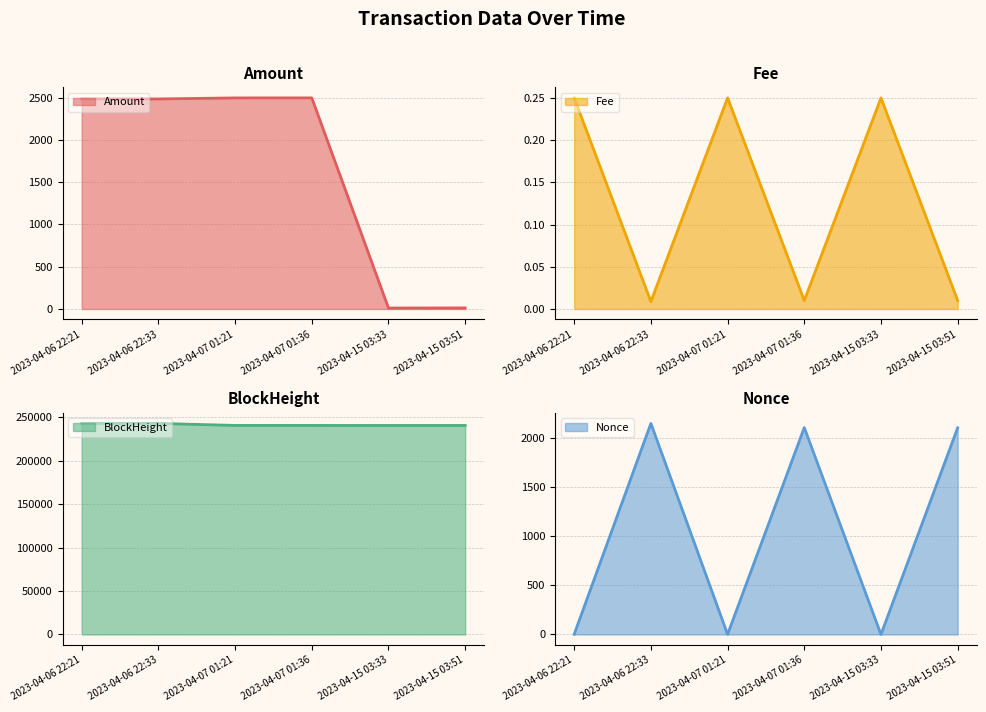

What is the difference between the Fee values at 2023-04-06 22:33 and 2023-04-06 22:21?

0.2